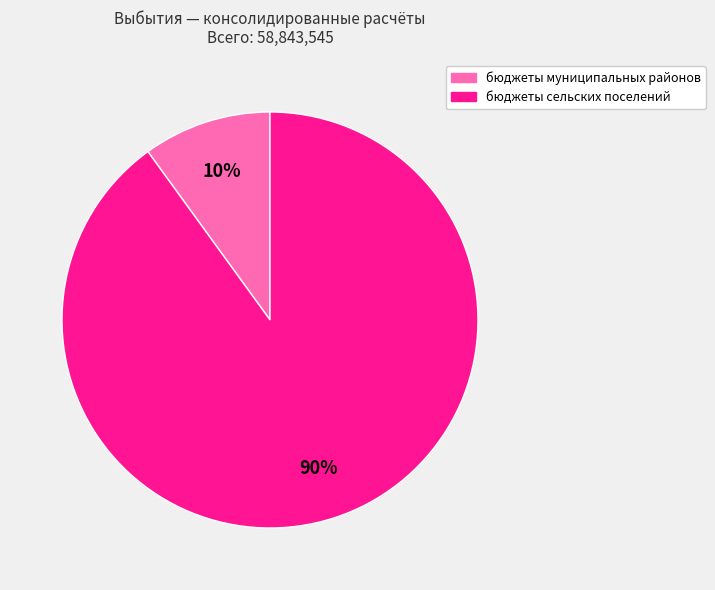

How many segments does this pie chart have?

2